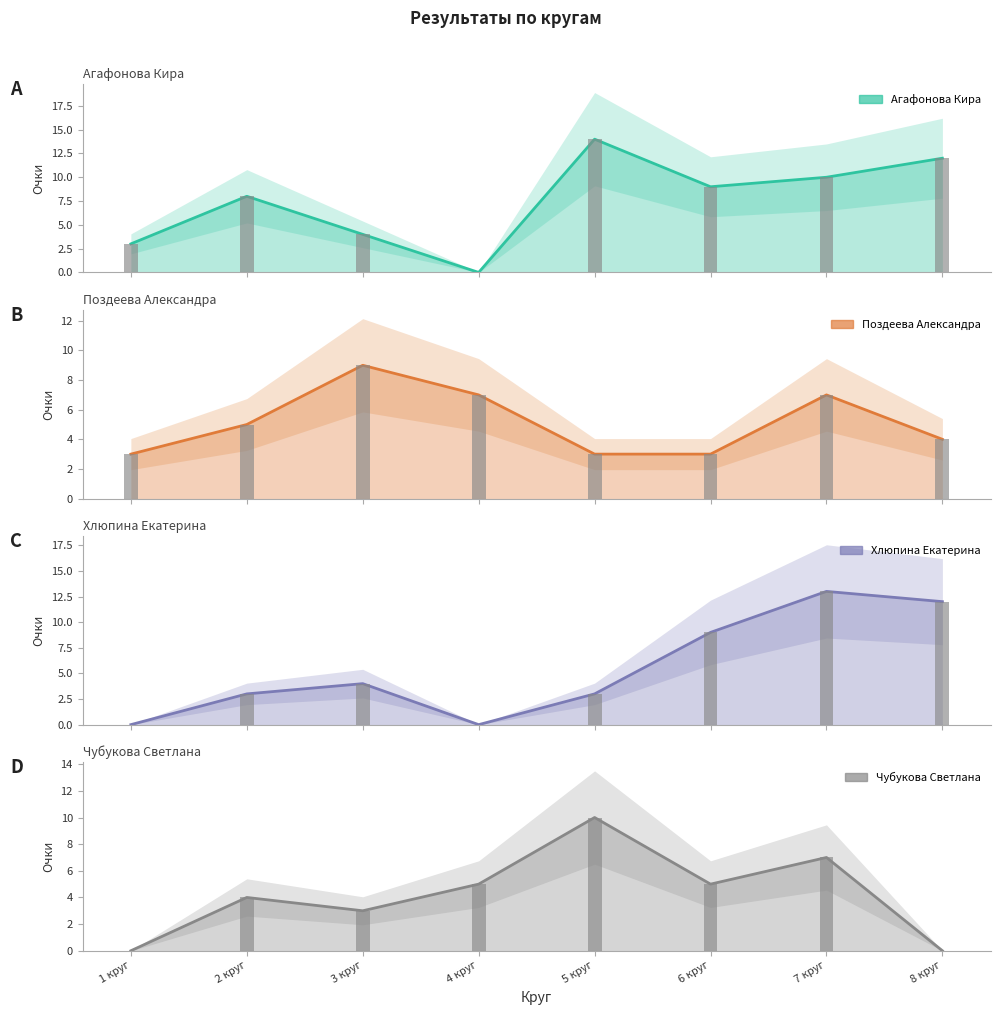

How many categories are shown in the chart?

8